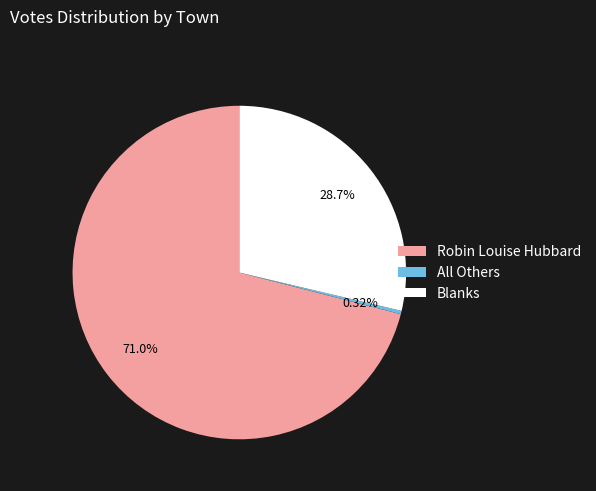

Approximately how many times larger is the value at Robin Louise Hubbard compared to Blanks?

2.5